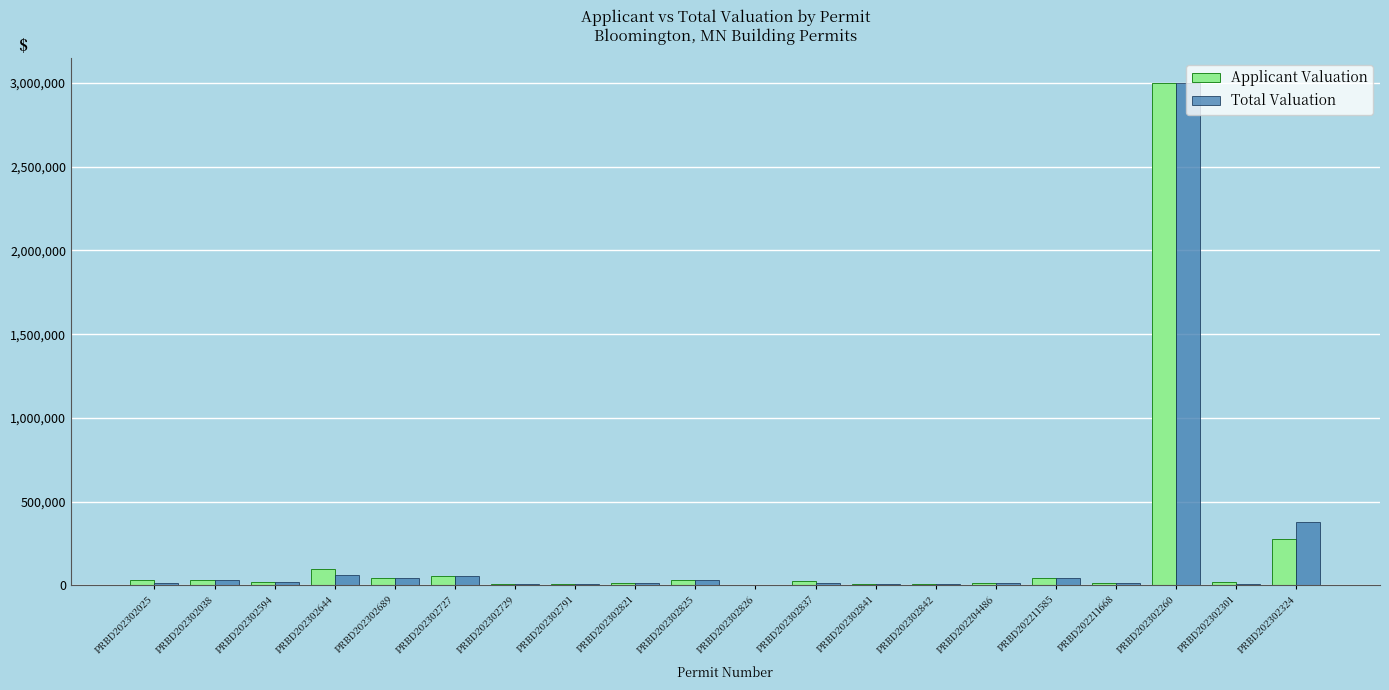

What is the sum of the Applicant Valuation values at PRBD202302301 and PRBD202302260?

3016900.0